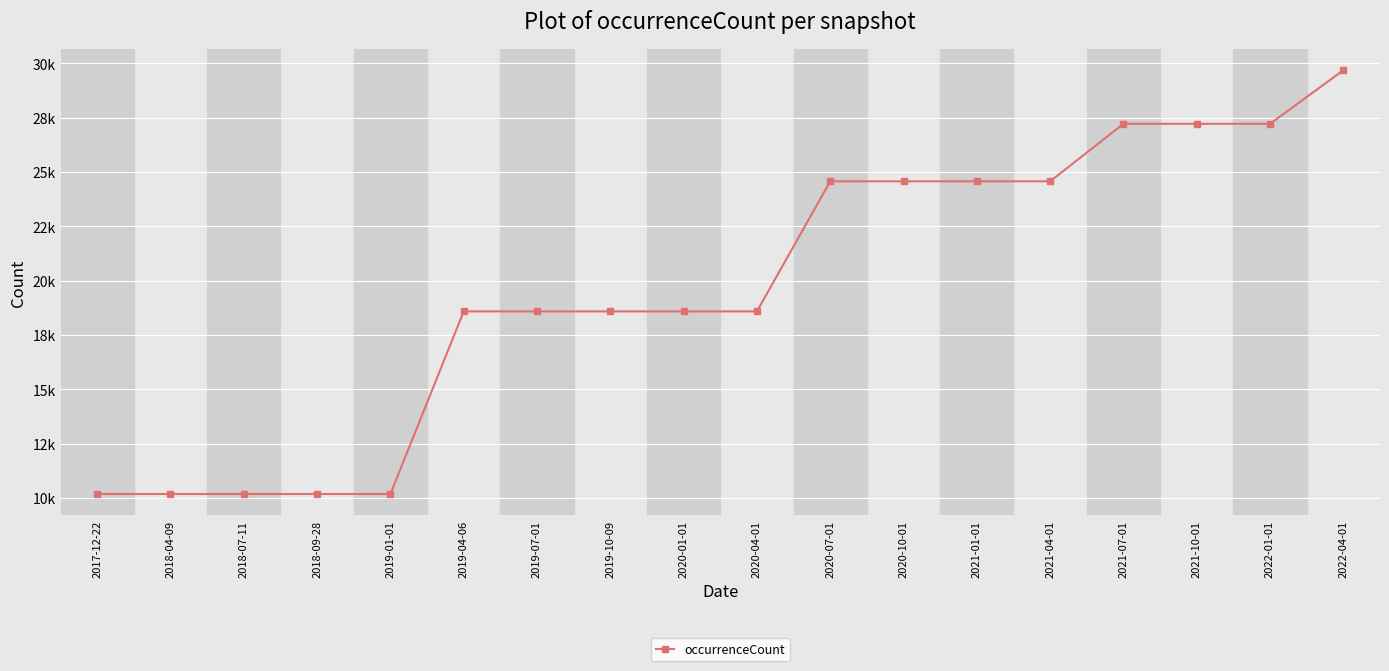

Approximately how many times larger is the value at 2018-07-11 compared to 2020-01-01?

0.5